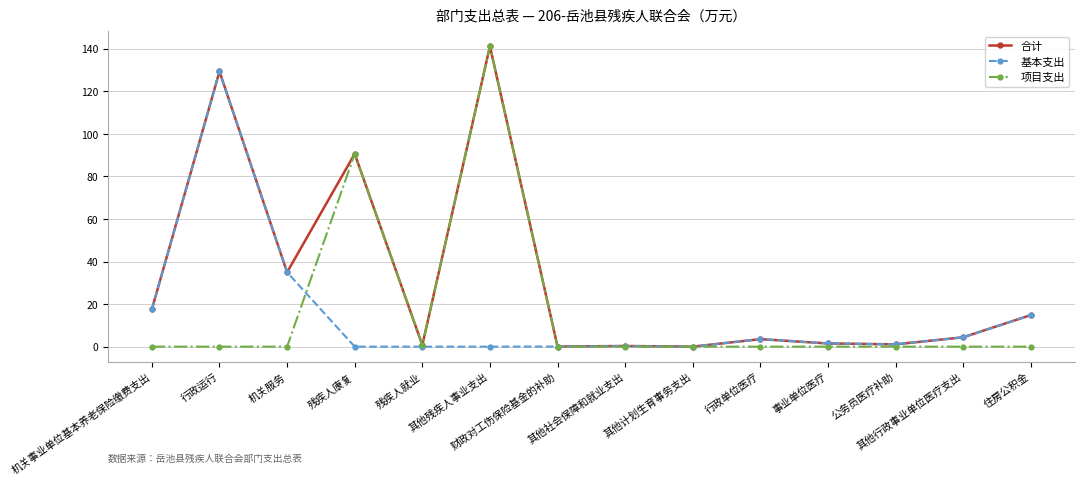

Count the number of data series in this chart.

3